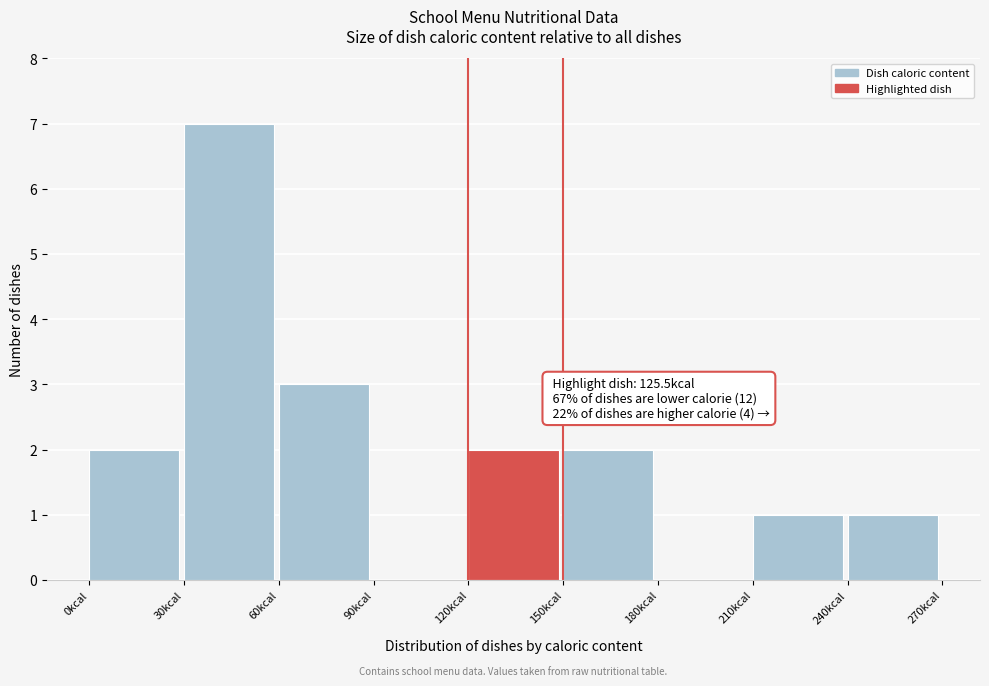

Over which range of the x-axis is the bar tallest?

30 to 60